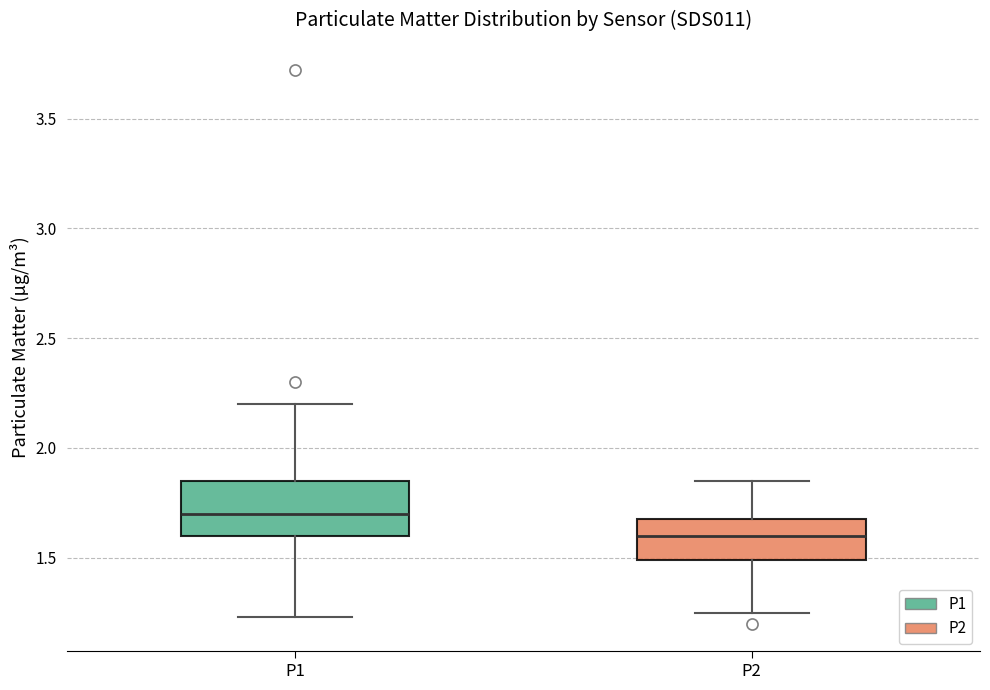

Where does the lower whisker of the box for P2 end on the y-axis? The values are not printed on the chart, so give them approximately, as read against the axis.

1.25